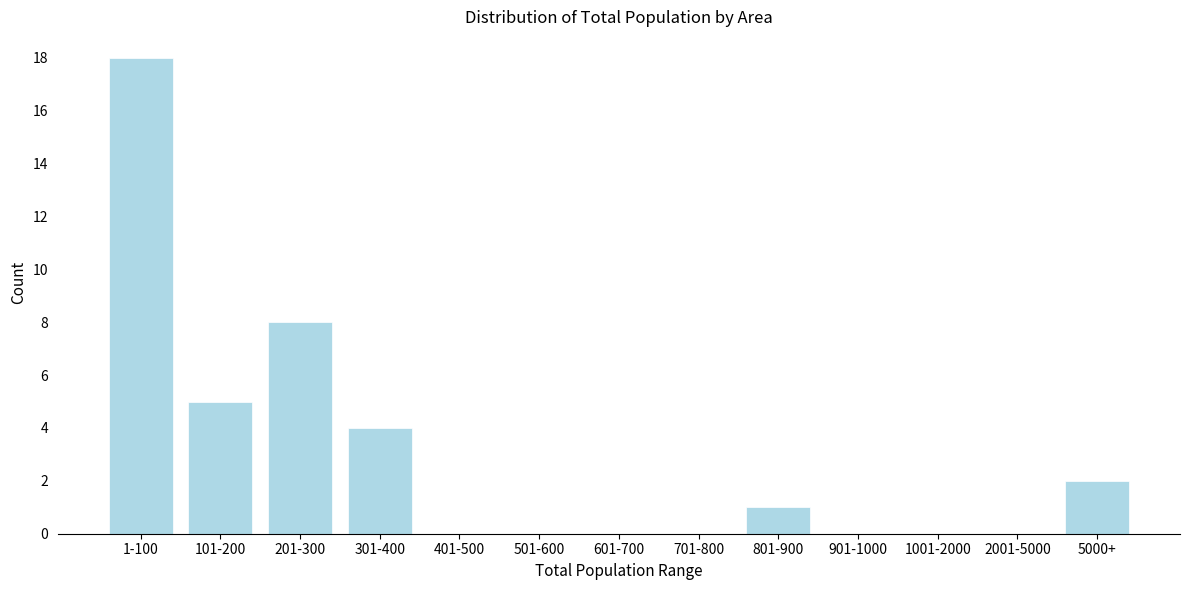

Reading right to left, what are all the values shown in this chart?

5000+=2	2001-5000=0	1001-2000=0	901-1000=0	801-900=1	701-800=0	601-700=0	501-600=0	401-500=0	301-400=4	201-300=8	101-200=5	1-100=18